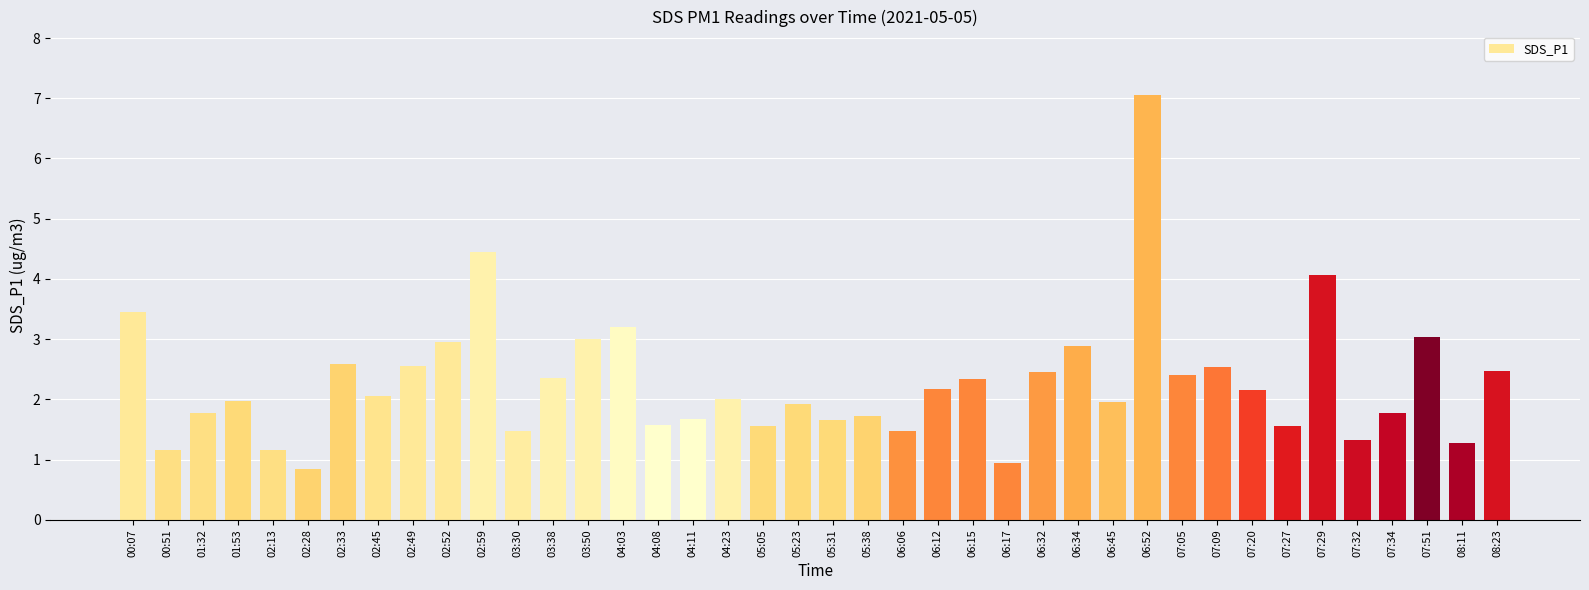

At which category does the chart reach its peak across all series?

06:52